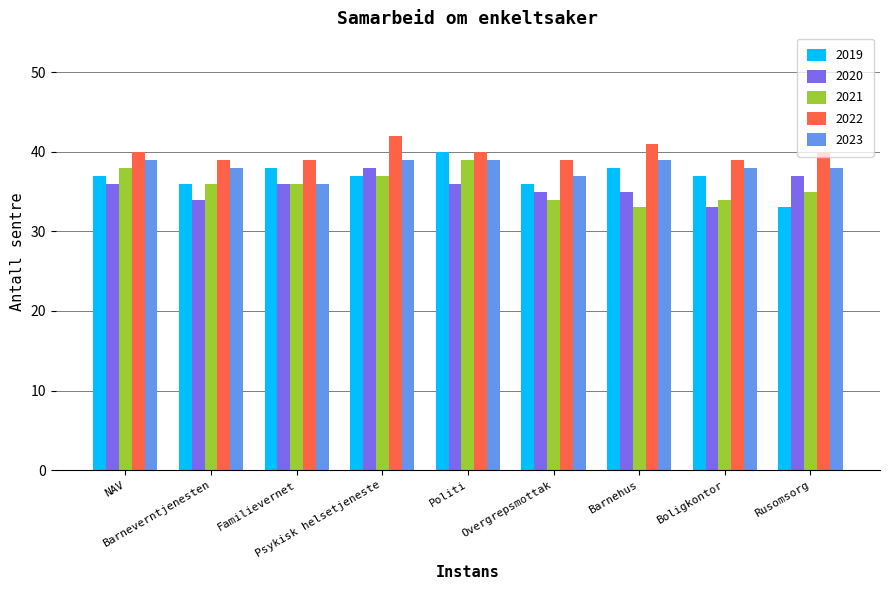

What is the average value of the 2021 series?

36